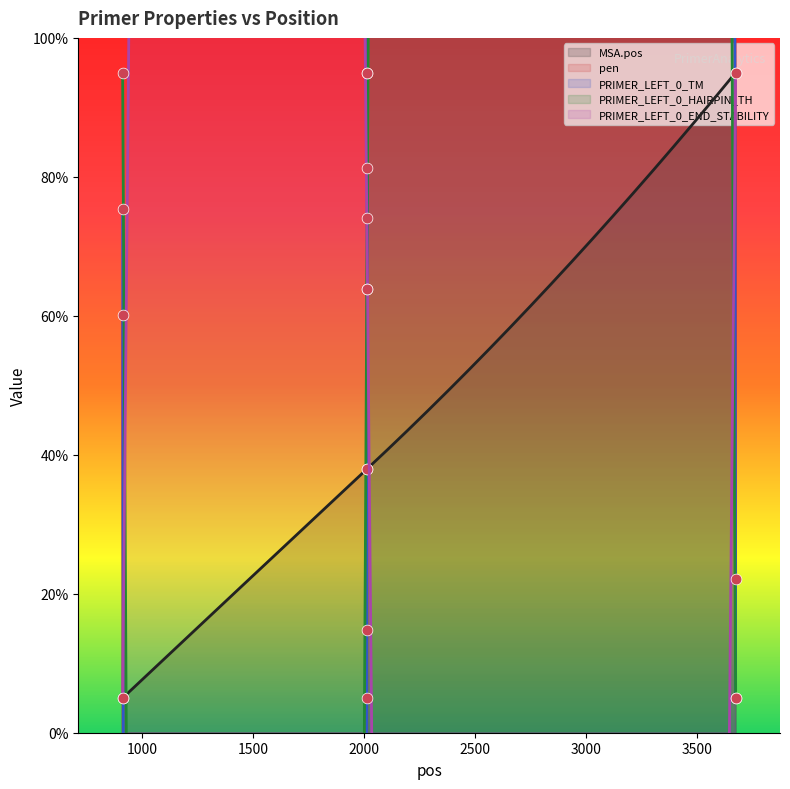

Which series reaches the minimum Y coordinate?

MSA.pos